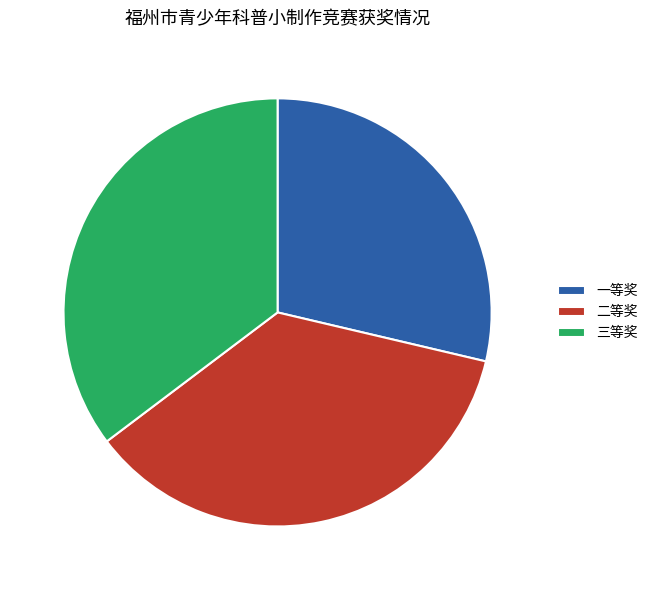

Between 一等奖 and 三等奖, which is larger?

三等奖